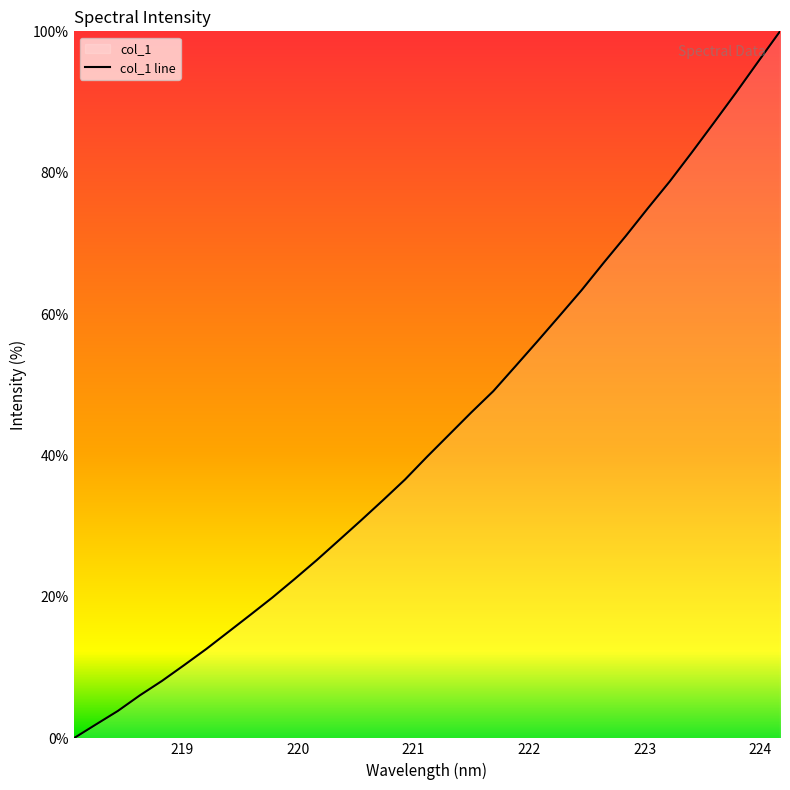

What is the maximum value shown in the chart?

100.0